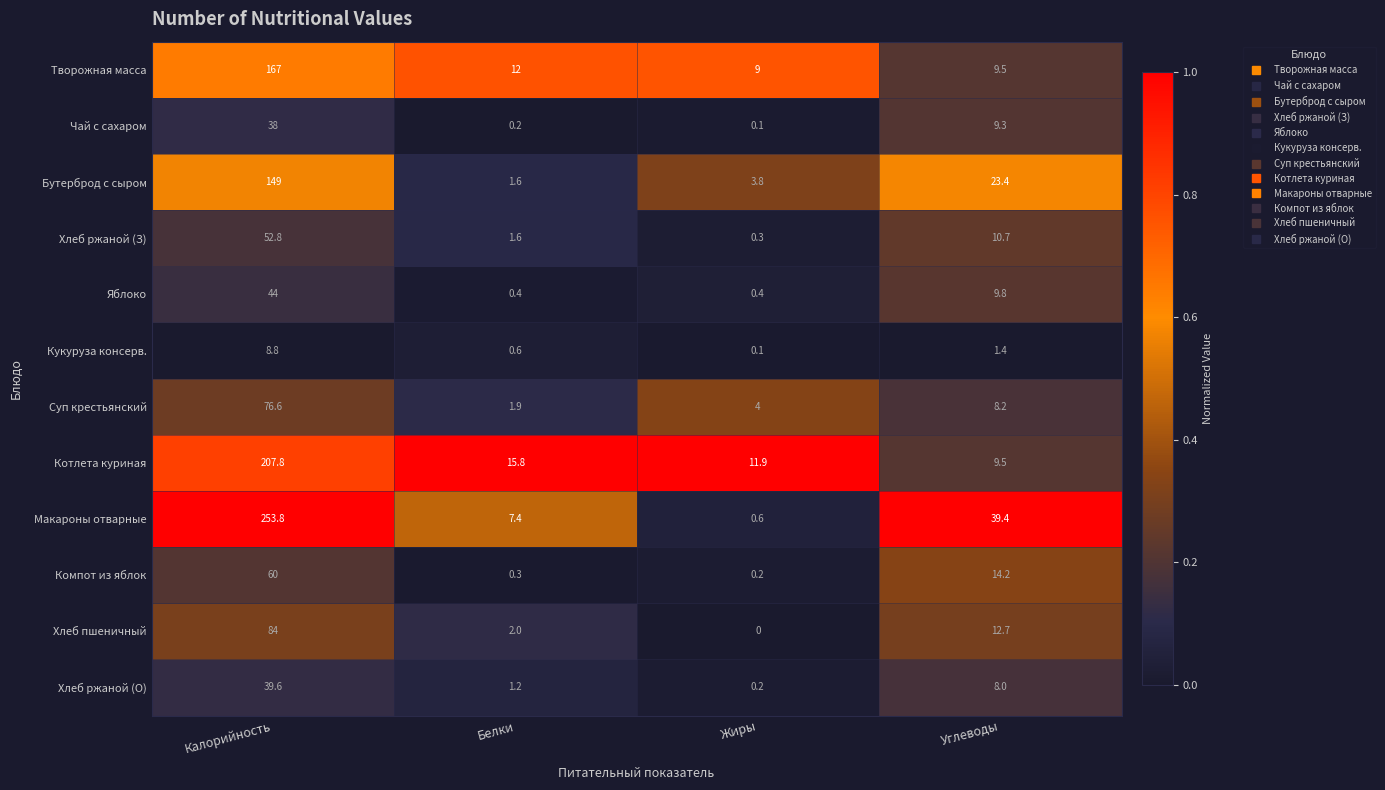

What is the greatest value displayed?

253.8